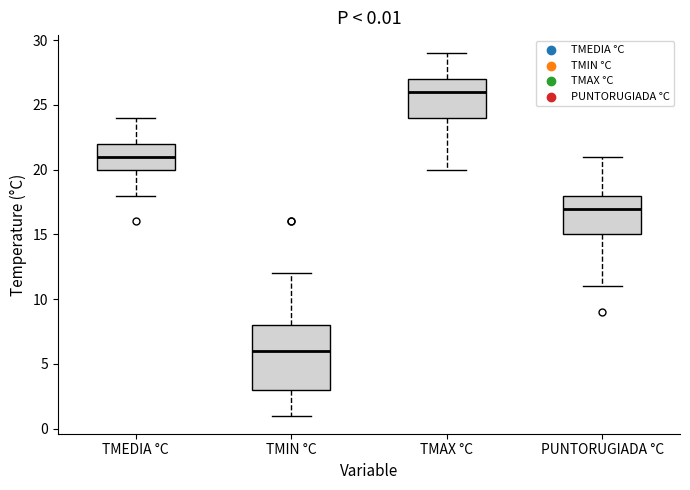

Which box's median line is the lowest?

TMIN °C